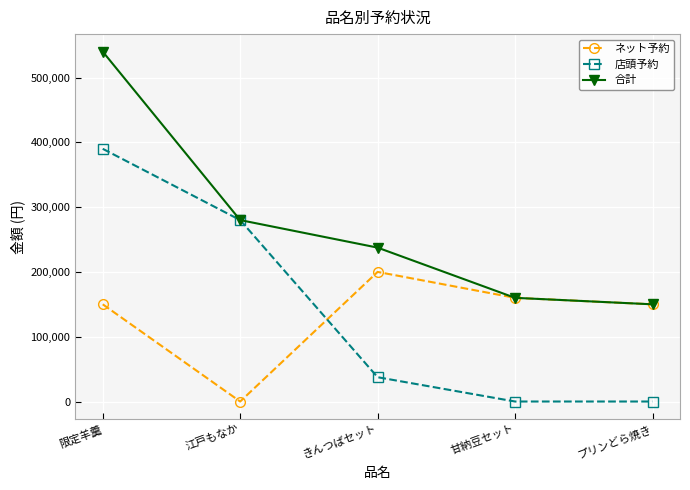

At how many categories does at least one series exceed 488389?

1